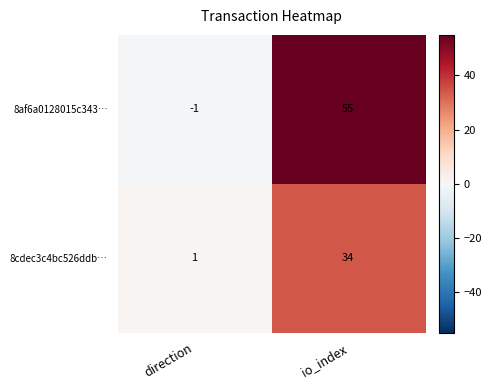

The value of 8af6a0128015c343… at direction is -1. True or false?

True